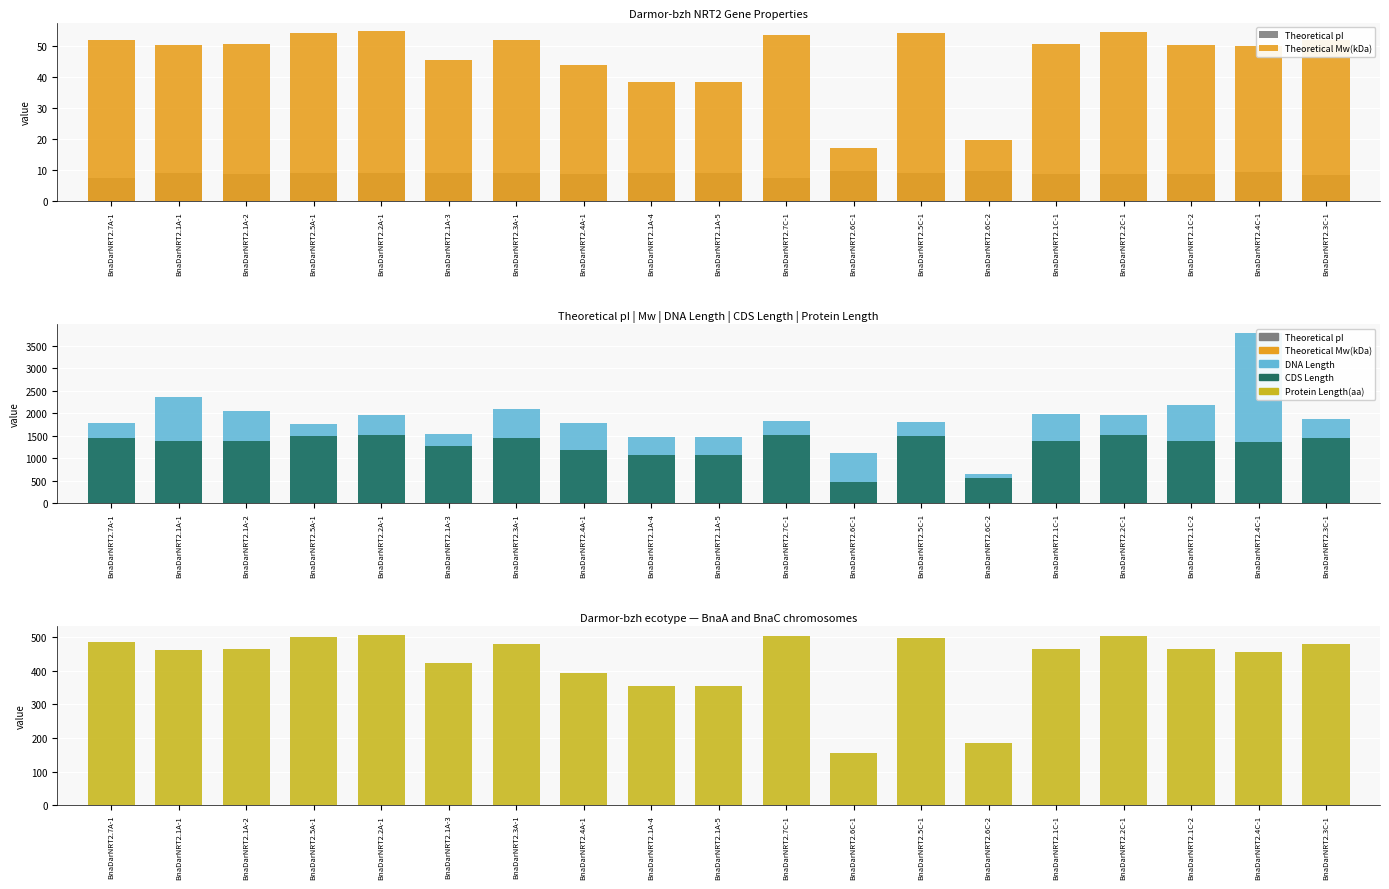

The value of Theoretical Mw(kDa) at BnaDarNRT2.1A-4 is 38.5. True or false?

True